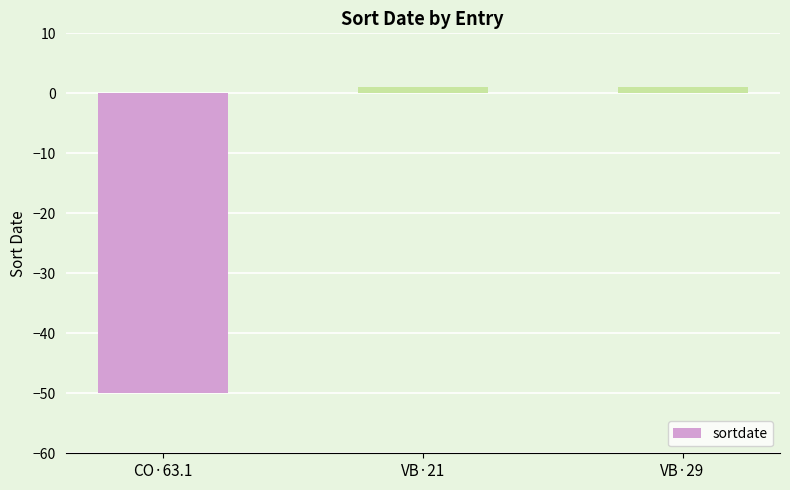

How many series are shown in this chart?

1